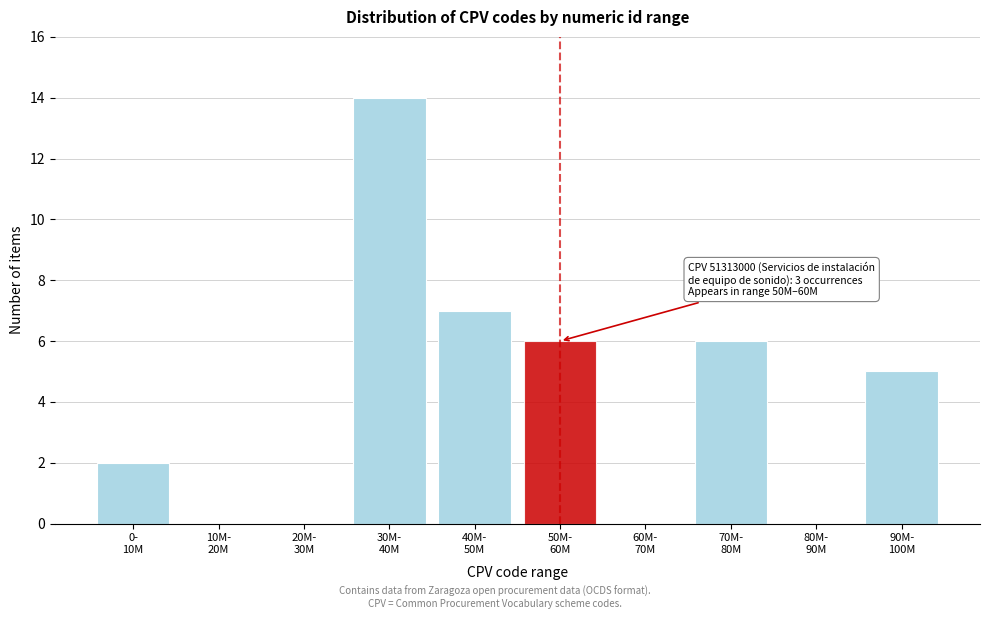

What is the greatest value displayed?

14